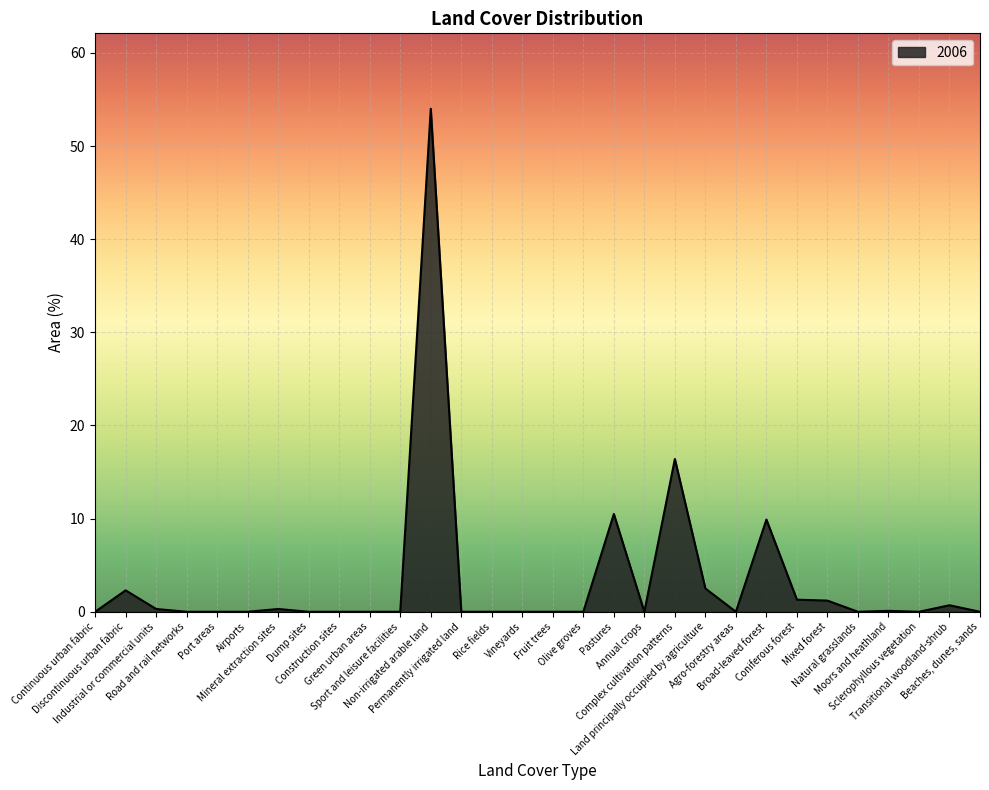

Between Transitional woodland-shrub and Broad-leaved forest, which is larger?

Broad-leaved forest